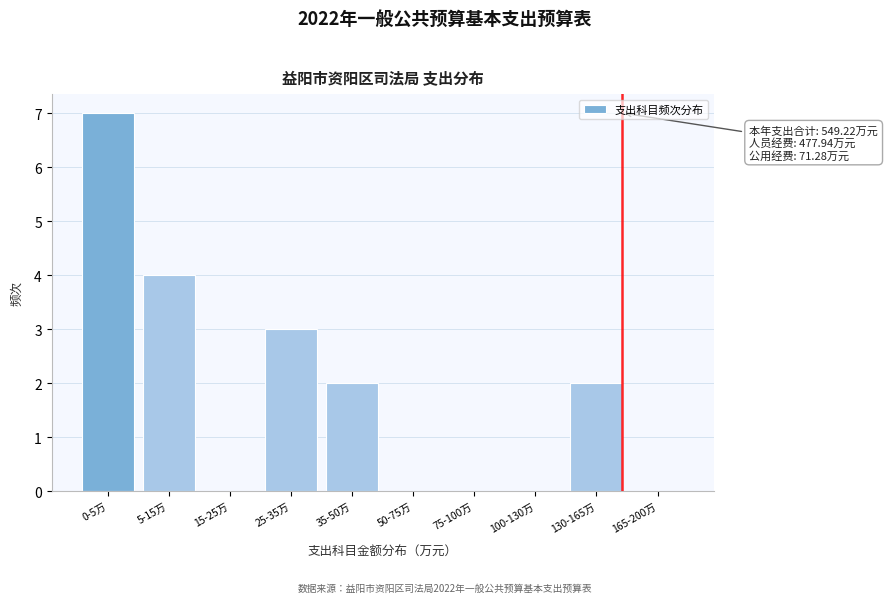

Reading left to right, what are all the values shown in this chart?

0-5万=7	5-15万=4	15-25万=0	25-35万=3	35-50万=2	50-75万=0	75-100万=0	100-130万=0	130-165万=2	165-200万=0